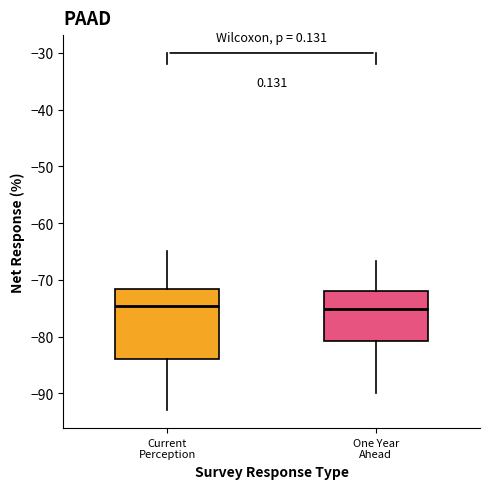

Comparing the boxes themselves (not the whiskers), which one is the tallest?

Current Perception